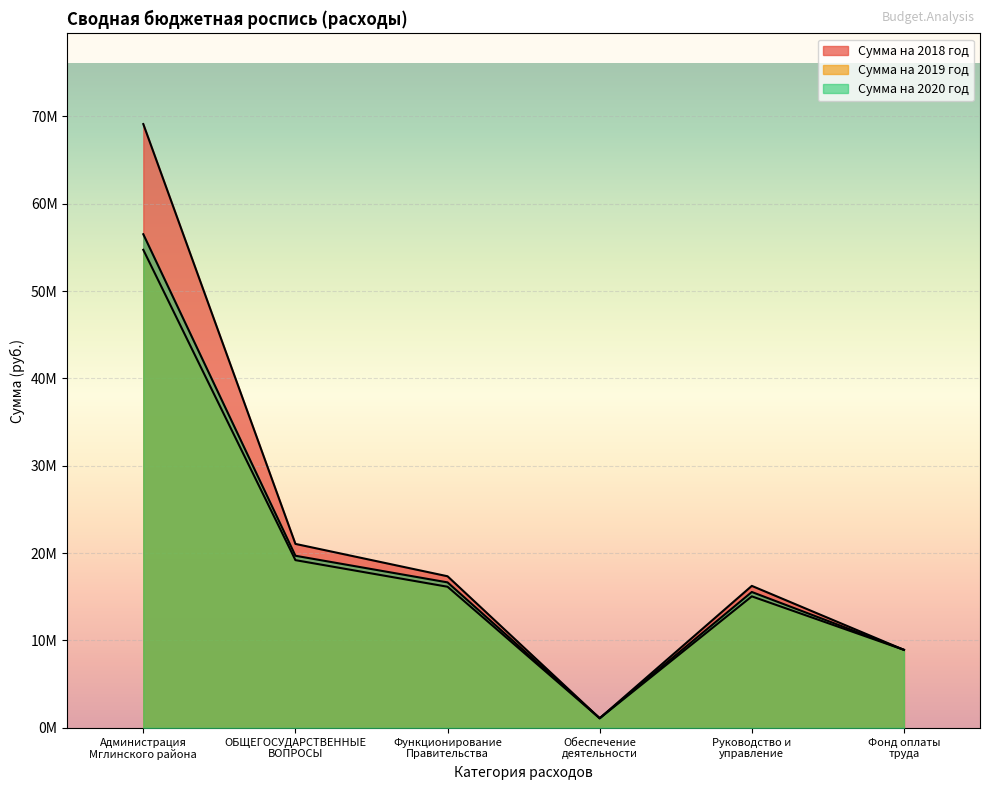

Rank the categories by Сумма на 2018 год value from lowest to highest.

Обеспечение
деятельности, Фонд оплаты
труда, Руководство и
управление, Функционирование
Правительства, ОБЩЕГОСУДАРСТВЕННЫЕ
ВОПРОСЫ, Администрация
Мглинского района